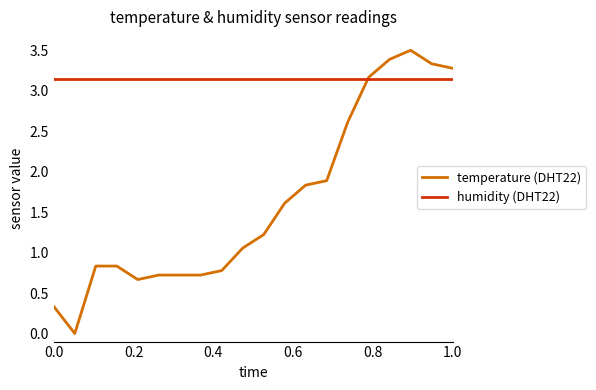

Which series has the largest total across all categories?

humidity (DHT22)